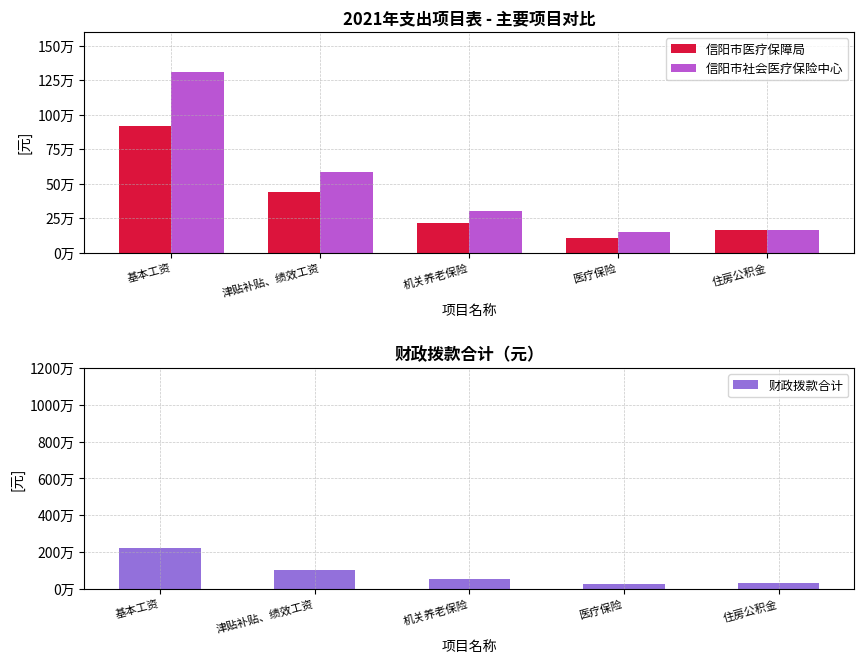

At 住房公积金, list the series in order from smallest to largest.

信阳市医疗保障局, 信阳市社会医疗保险中心, 财政拨款合计